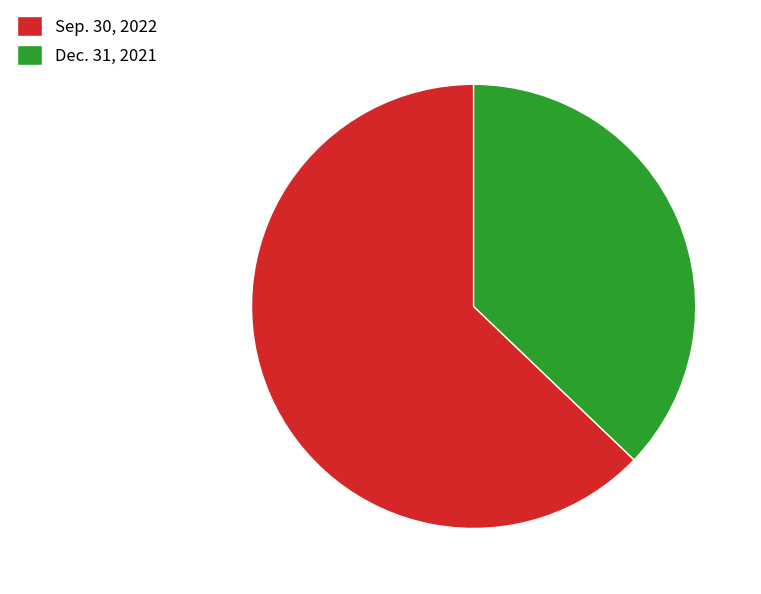

Is Sep. 30, 2022 the majority of the pie?

Yes